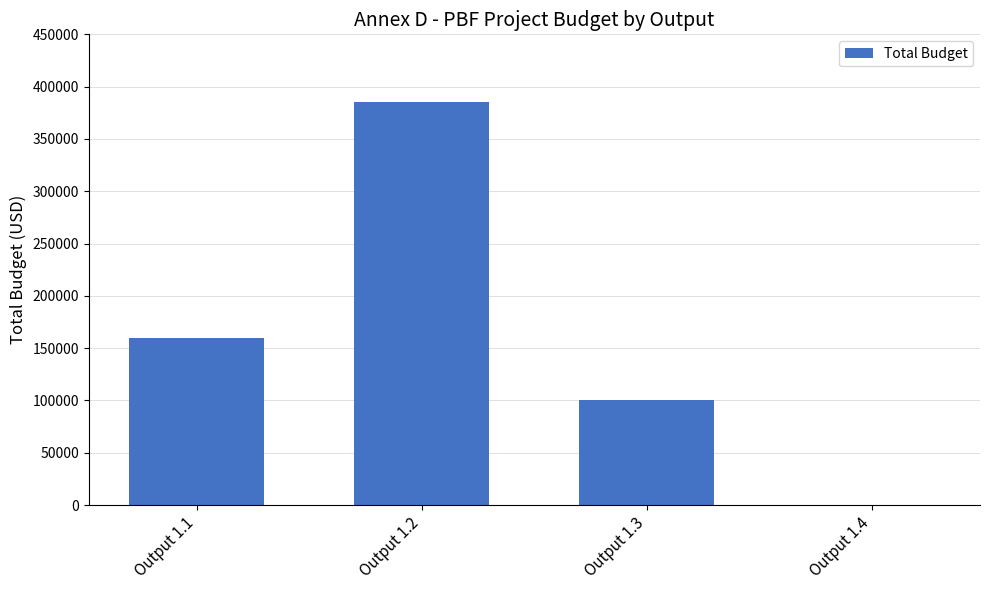

Where is the data nearest to the value 192500?

Output 1.1